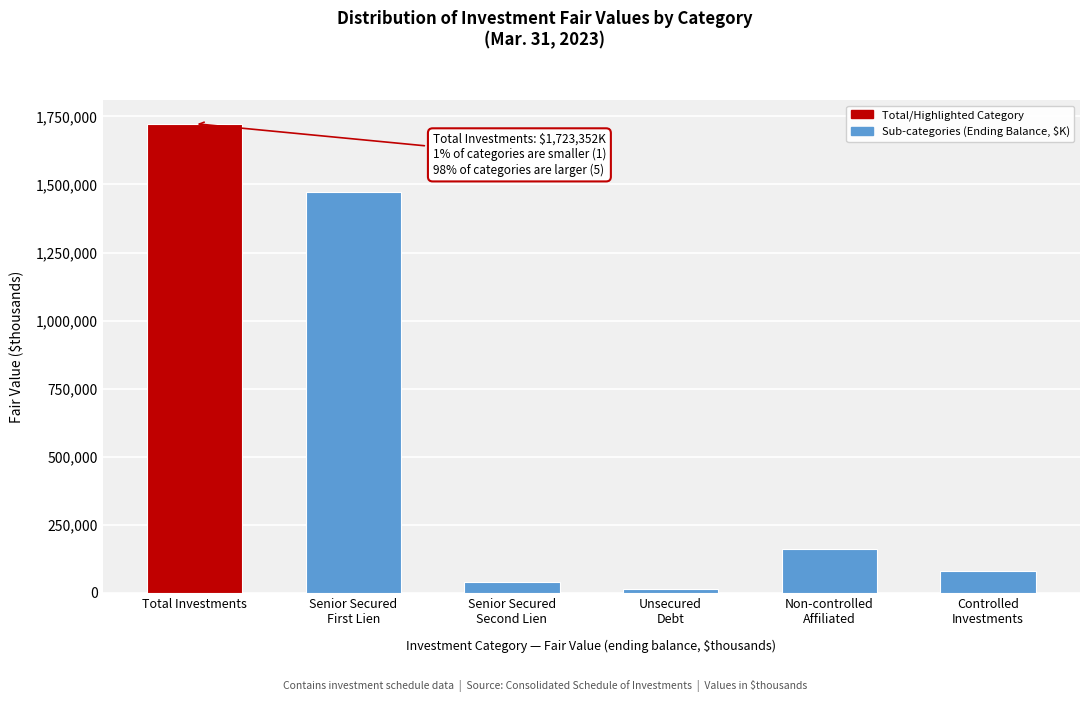

Reading left to right, list all the values displayed in this chart.

1723352	1472453	38997	15517	162785	80591